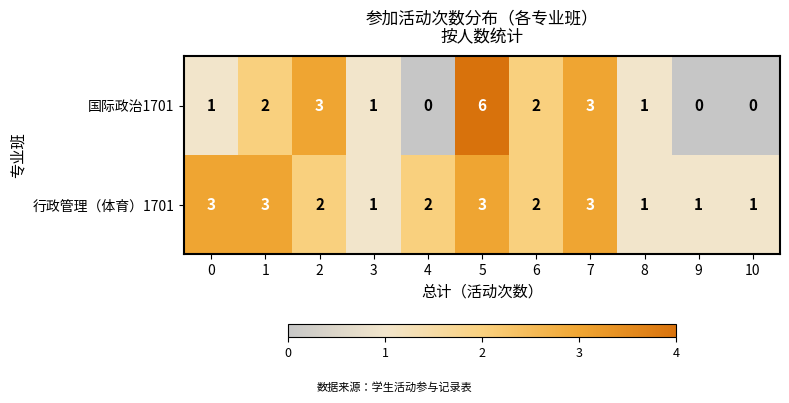

Reading left to right, what are all the values shown in this chart?

国际政治1701: 0=1	1=2	2=3	3=1	4=0	5=6	6=2	7=3	8=1	9=0	10=0
行政管理（体育）1701: 0=3	1=3	2=2	3=1	4=2	5=3	6=2	7=3	8=1	9=1	10=1